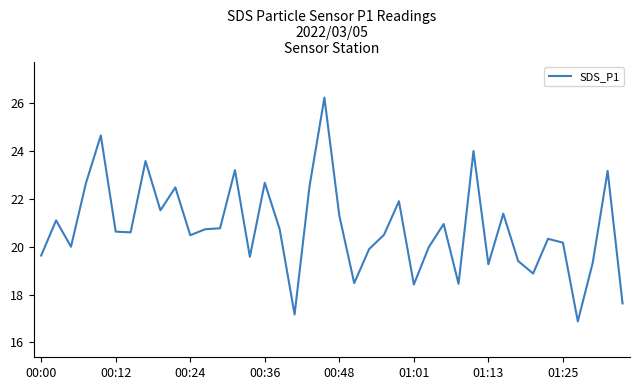

What is the greatest value displayed?

26.2